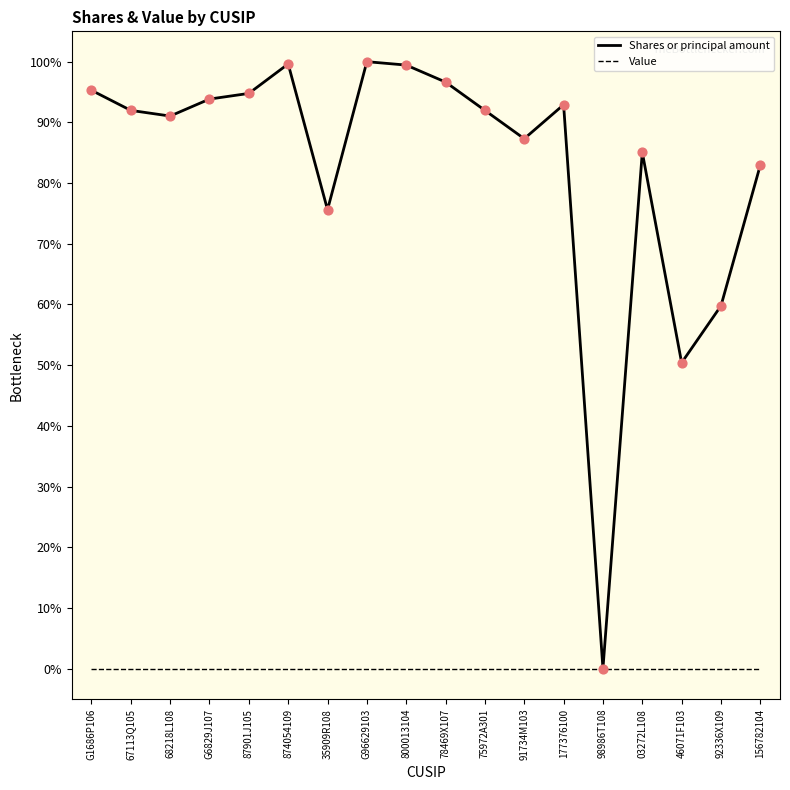

What is the total value across all series at G96629103?

100.0